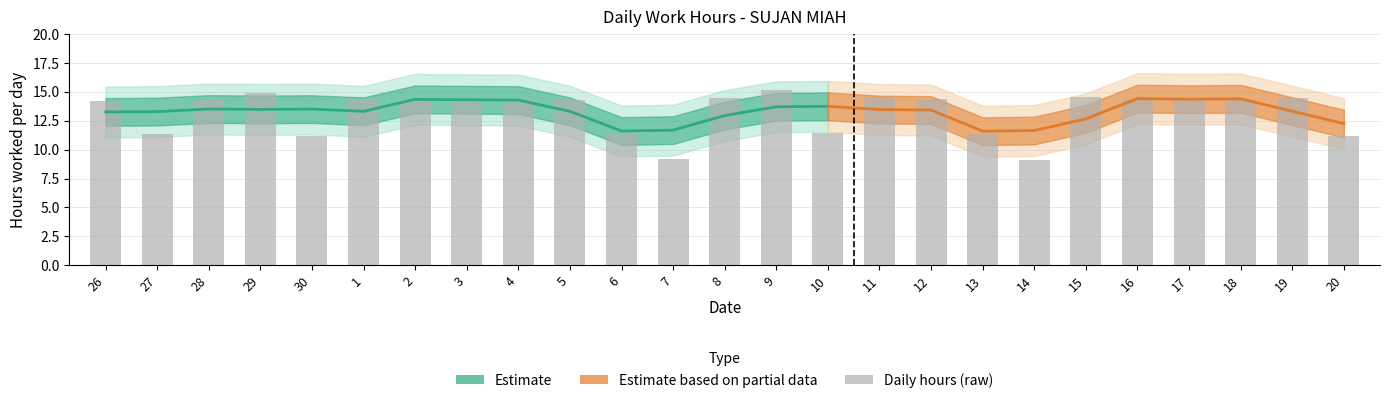

Count the number of categories in the chart.

25